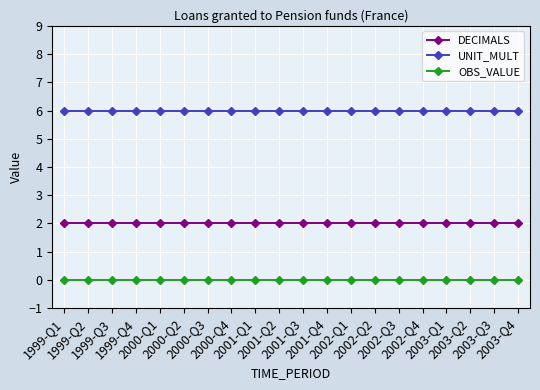

How many data points does each series have?

20